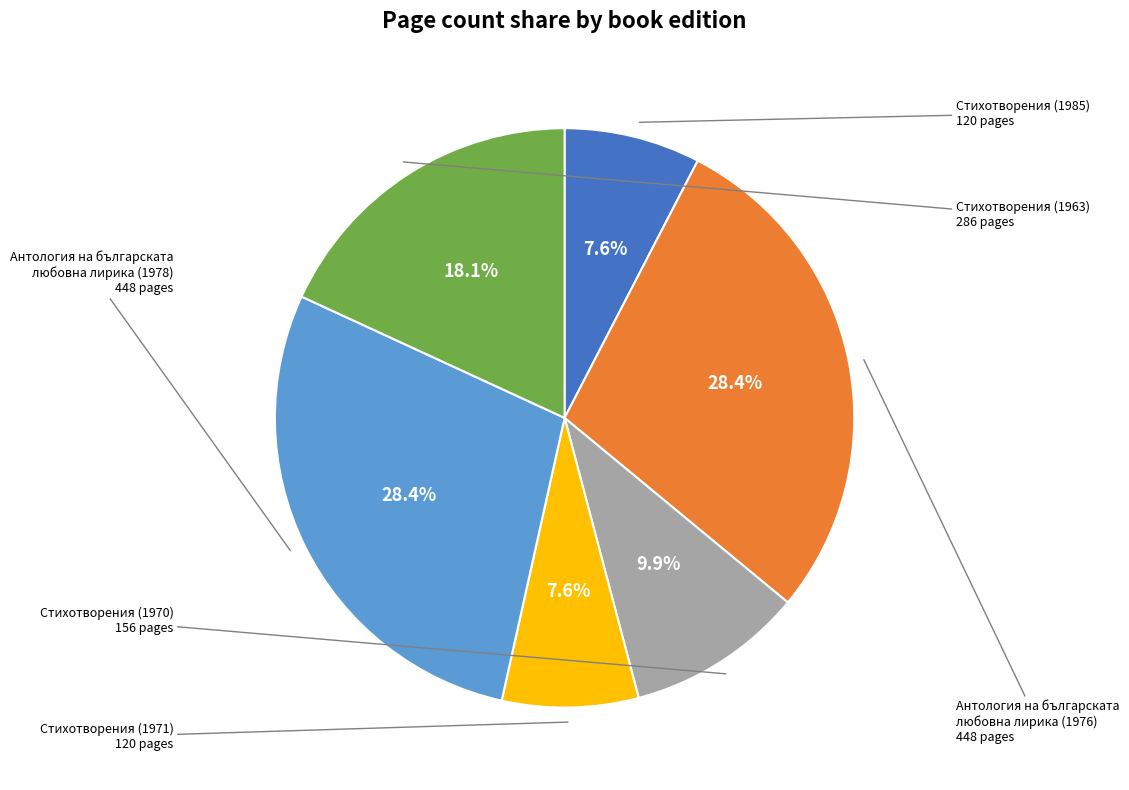

Is there any slice that represents more than half of the pie?

No